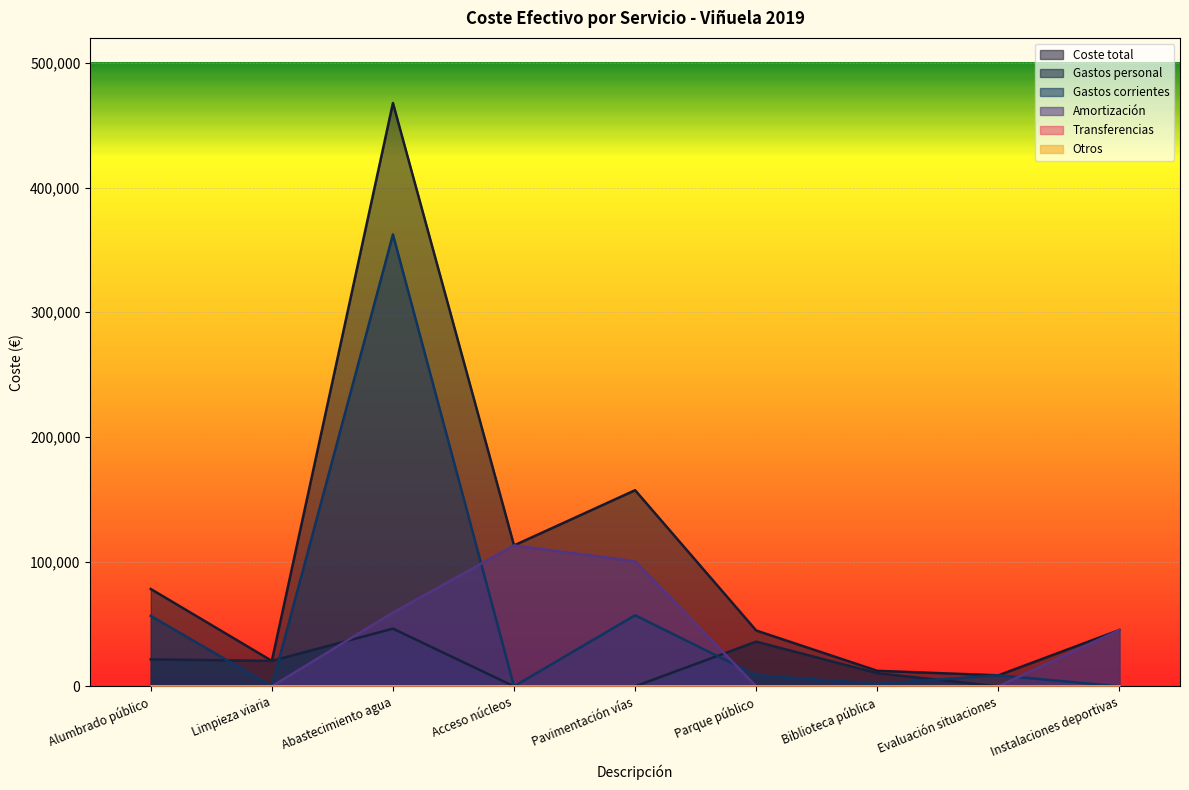

How many data points in directa_publica_directos_gastos_personal are less than 10506?

4